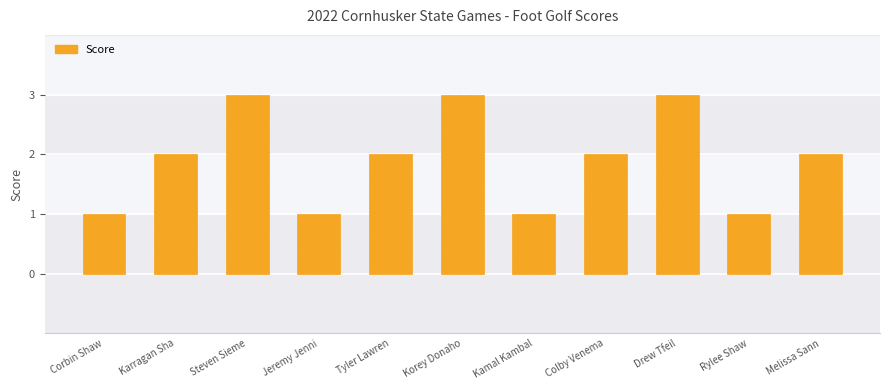

What is the value of the 3rd bar from the left?

3